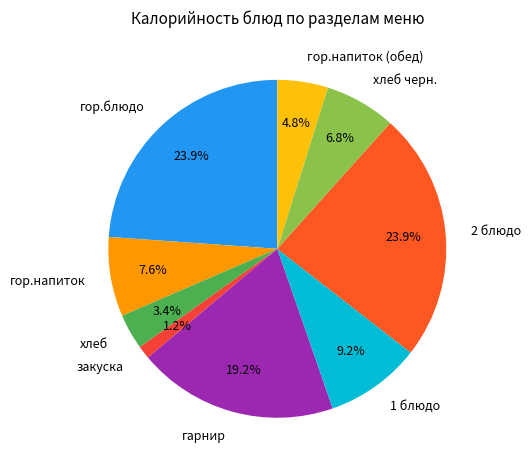

Between хлеб черн. and гор.блюдо, which is larger?

гор.блюдо